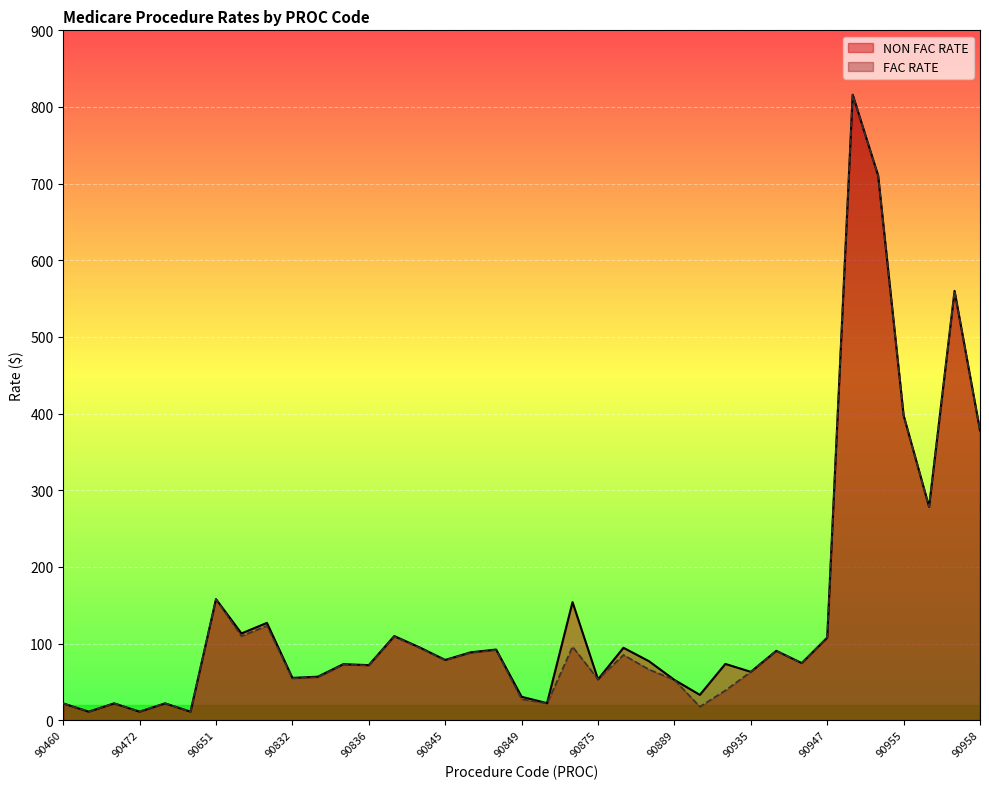

Does the chart display data point markers on the line(s)?

No